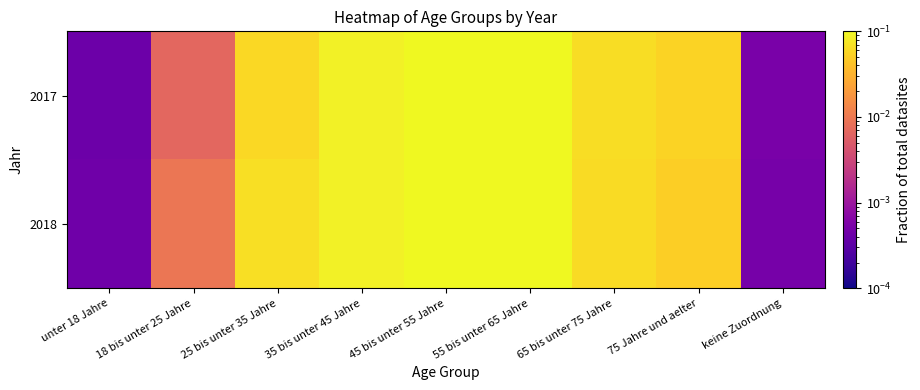

Which has a higher value, 75 Jahre und aelter or 18 bis unter 25 Jahre?

75 Jahre und aelter